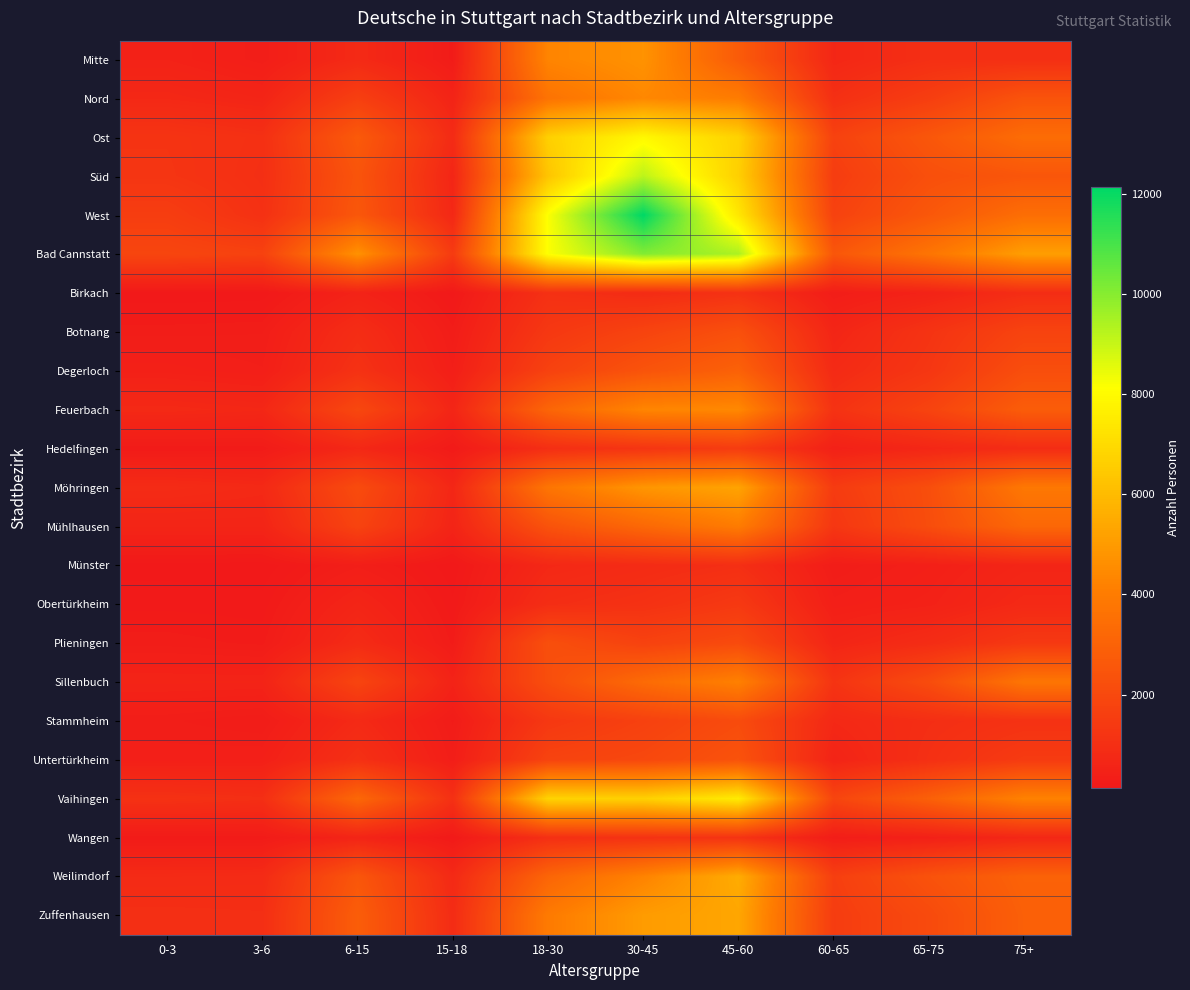

Which category has the lowest value across all series?

0-3